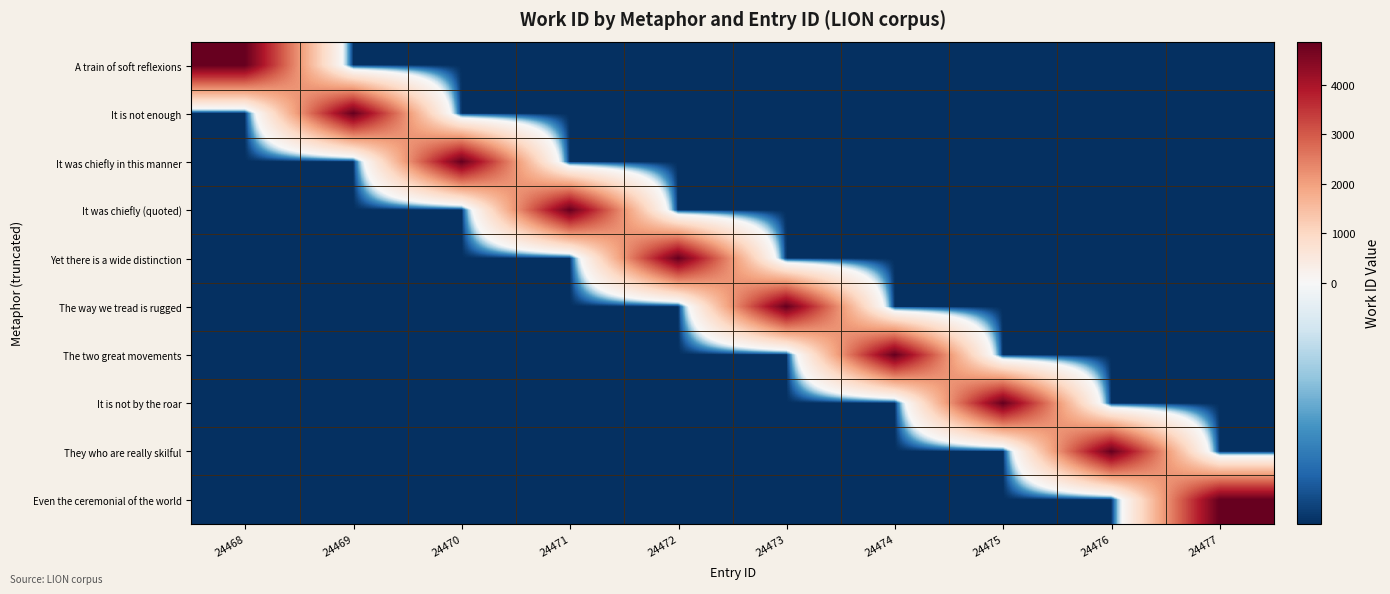

At which category is the sum across all series the highest?

24468